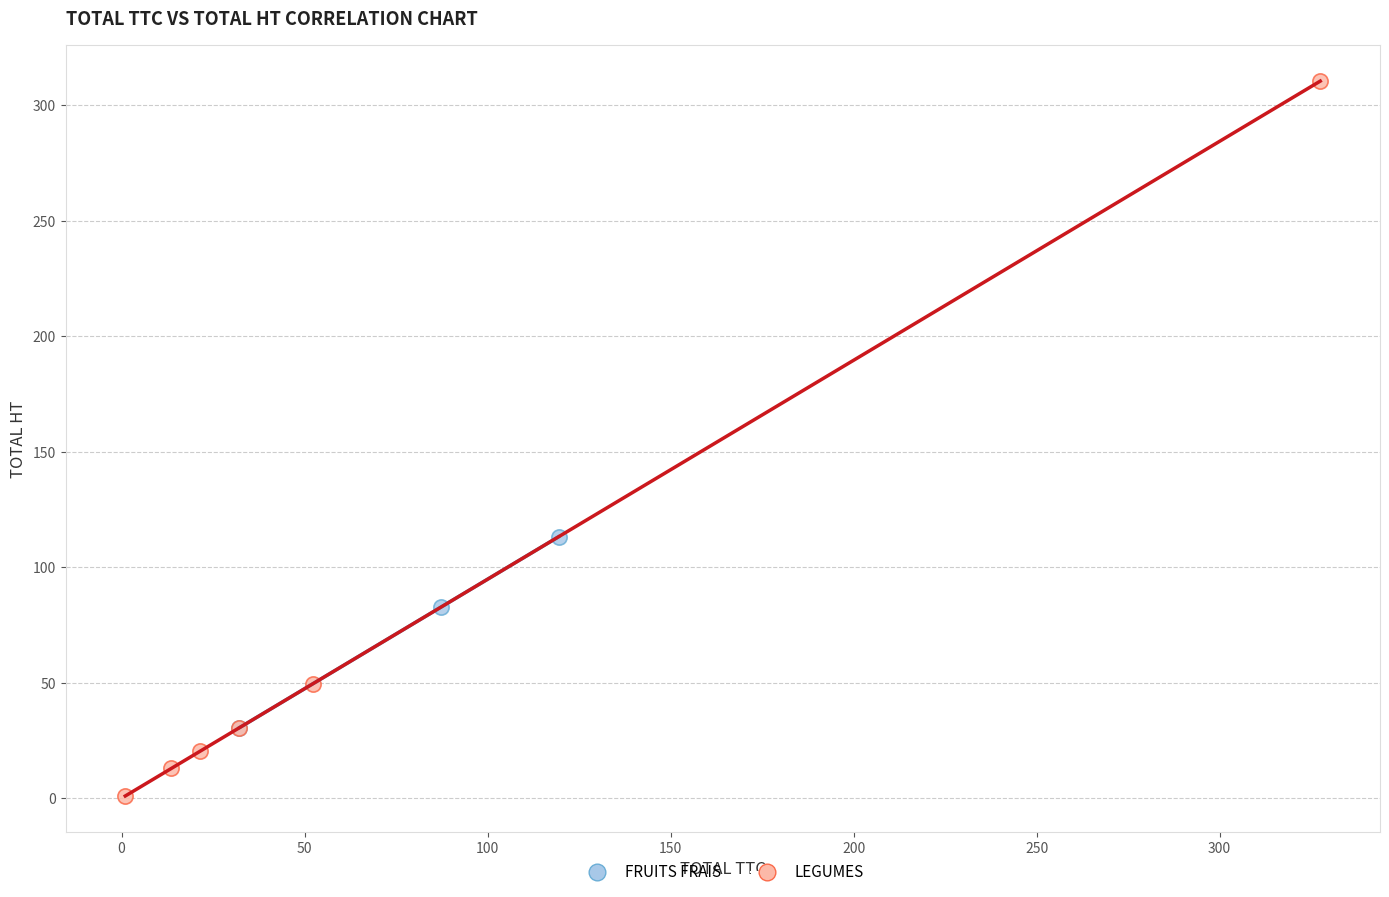

Which series reaches the maximum Y coordinate?

LEGUMES